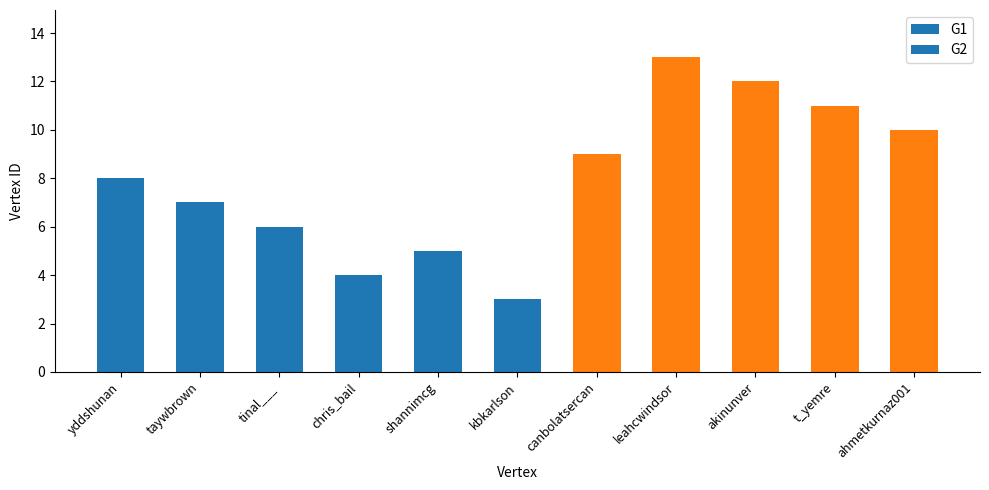

The chart shows a value of 13 at canbolatsercan. True or false?

False